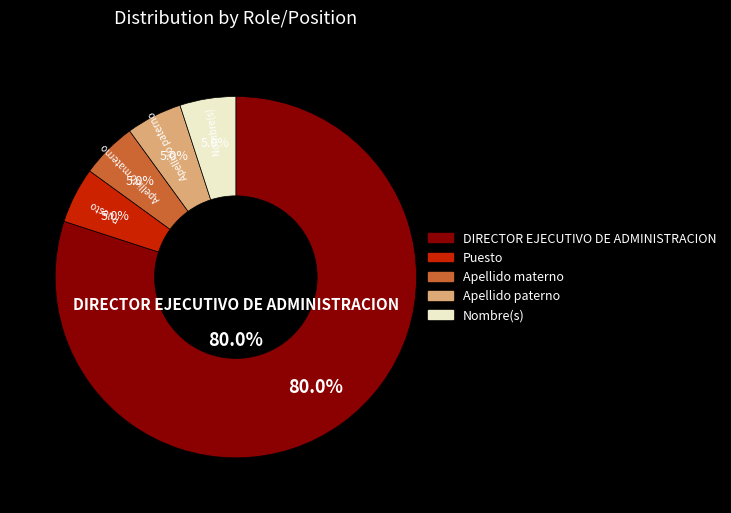

Count the number of slices in the pie.

5